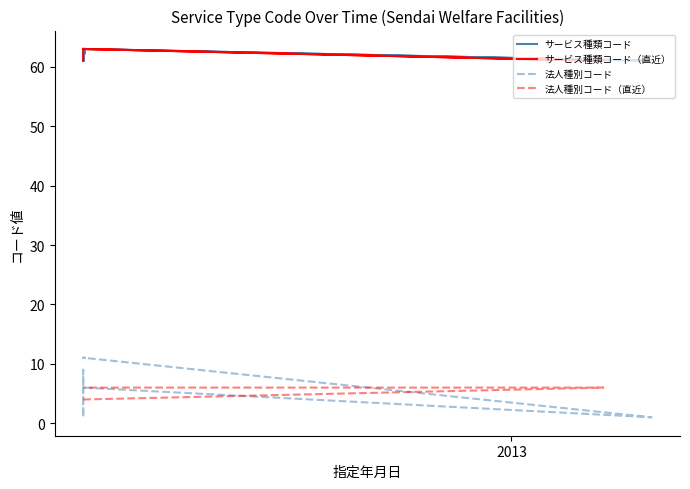

What is the sum of all 法人種別コード_recent values?

132